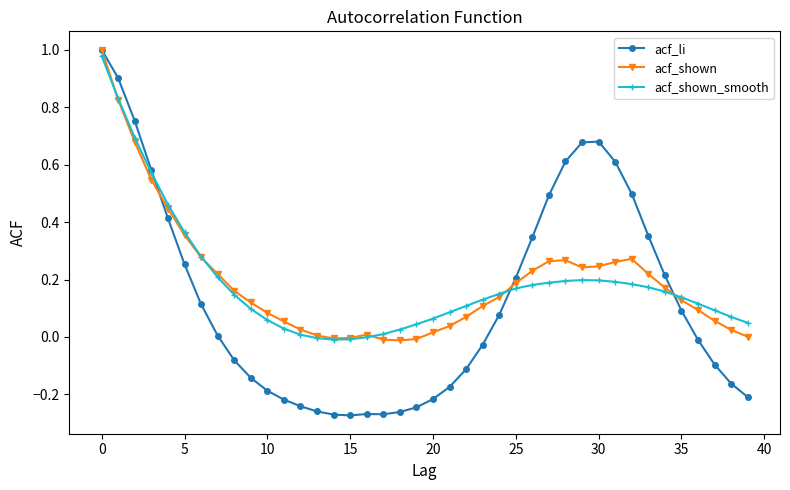

How many intersections are there between acf_shown_smooth and acf_li?

3